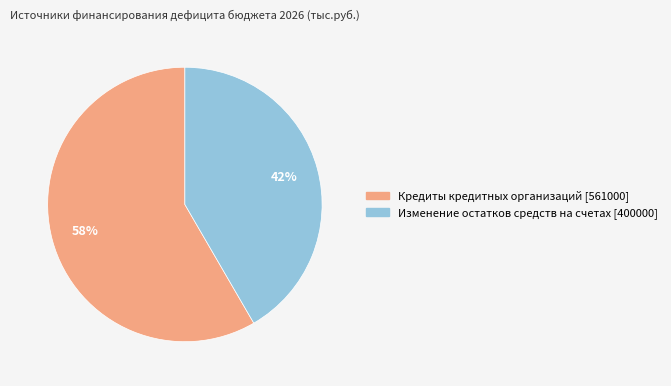

Which category has the biggest portion of the pie?

Кредиты кредитных организаций